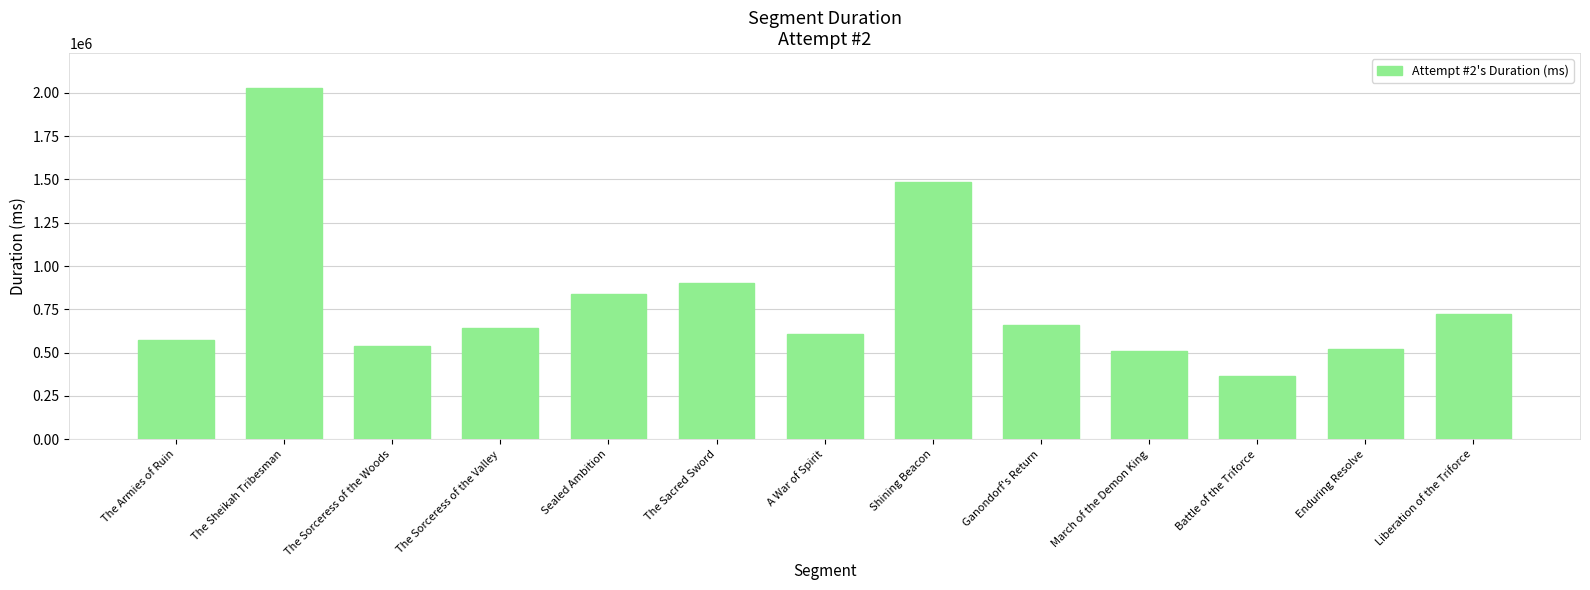

Which category has the lowest value across all series?

Battle of the Triforce